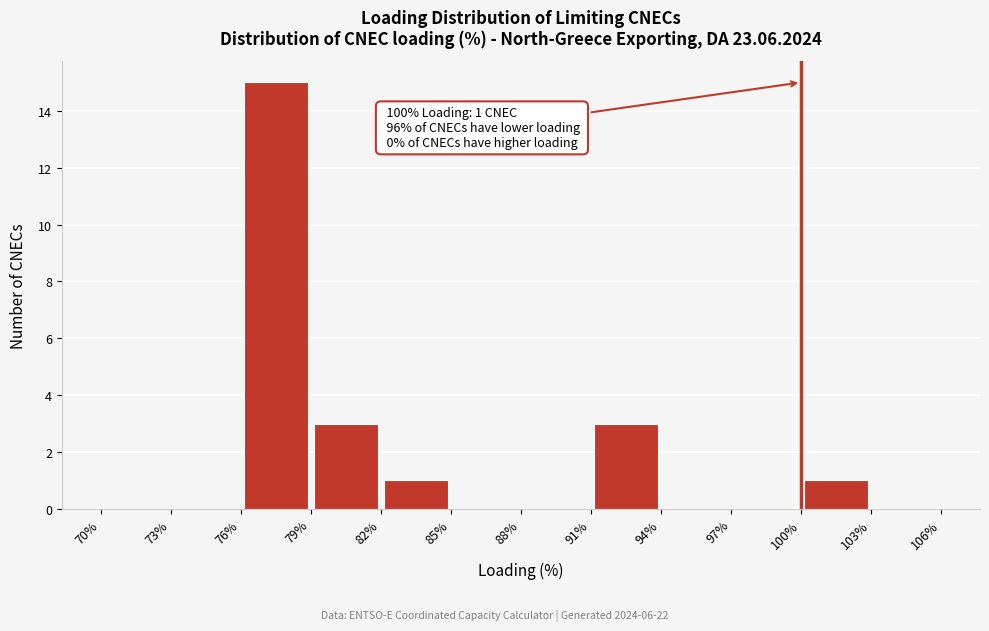

Which range on the x-axis has the tallest bar?

76% to 79%